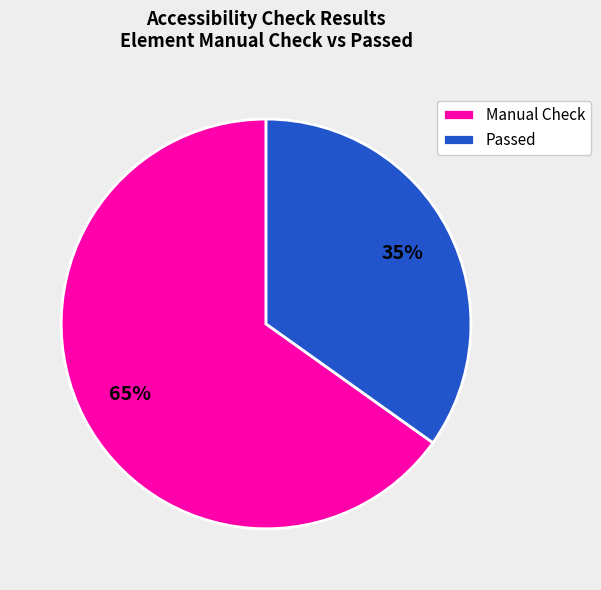

Does any single category account for the majority?

Yes